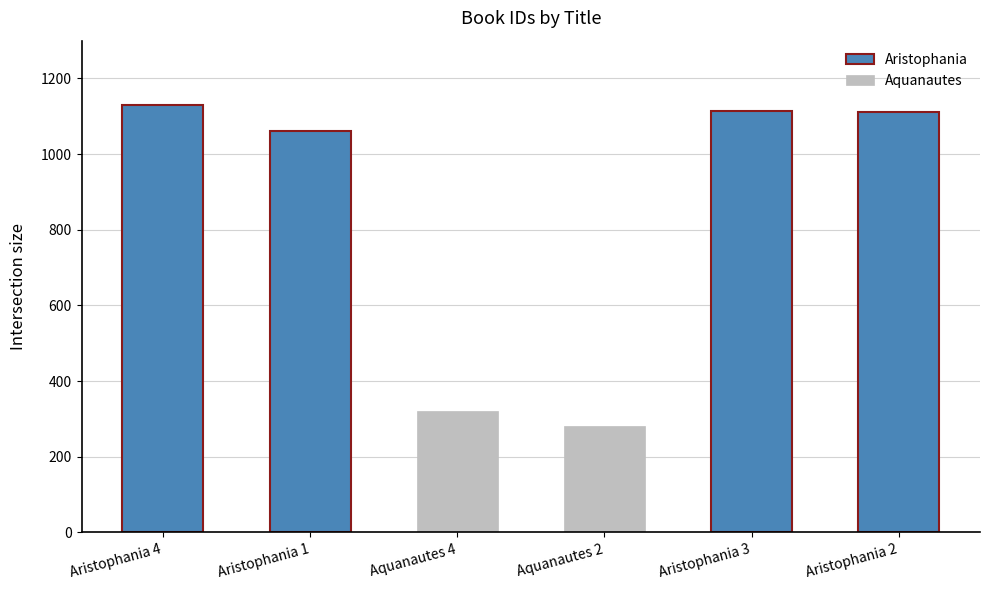

What position from the left is Aristophania 3?

5